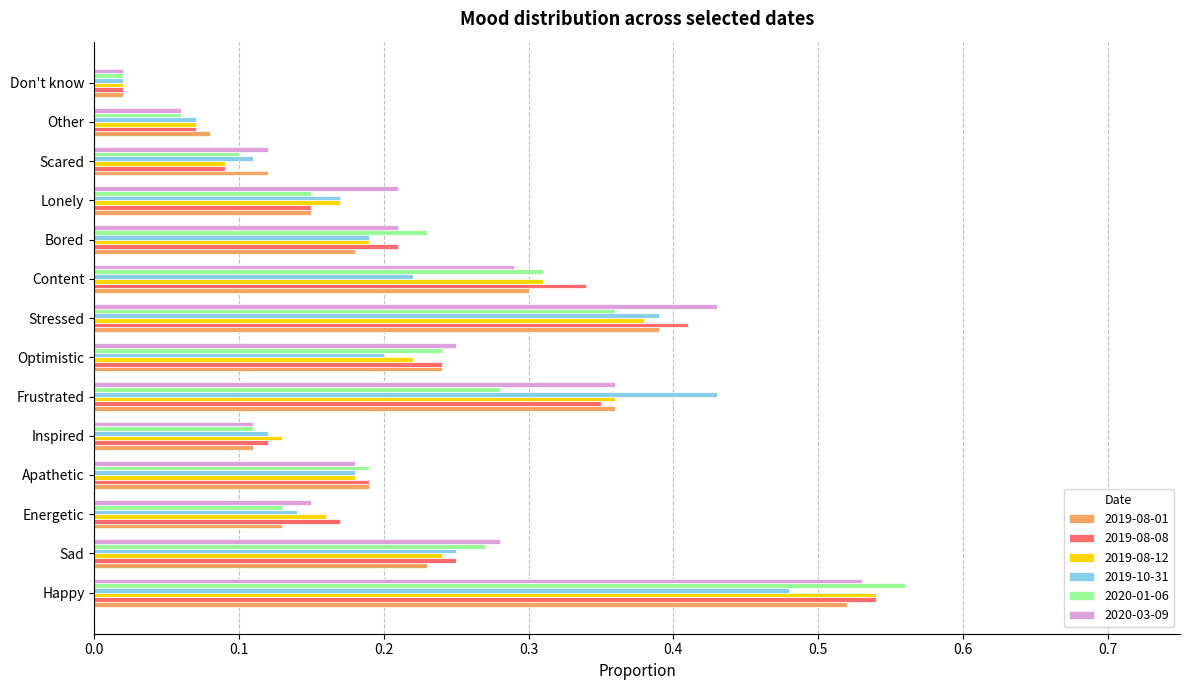

Where is 2019-08-12 nearest to the value 0?

Don't know